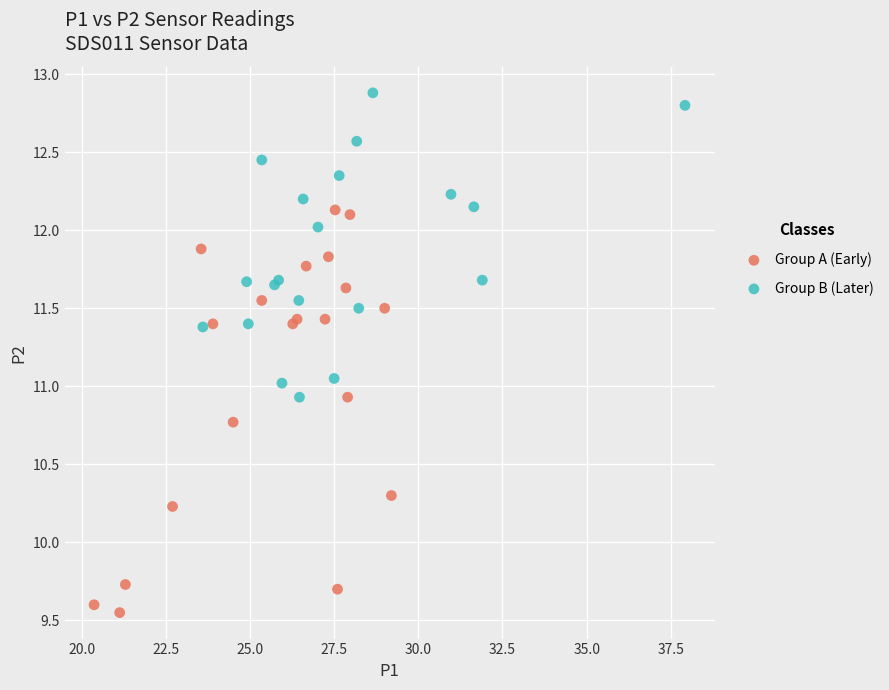

Which series has the widest spread of Y values?

Group A (Early)